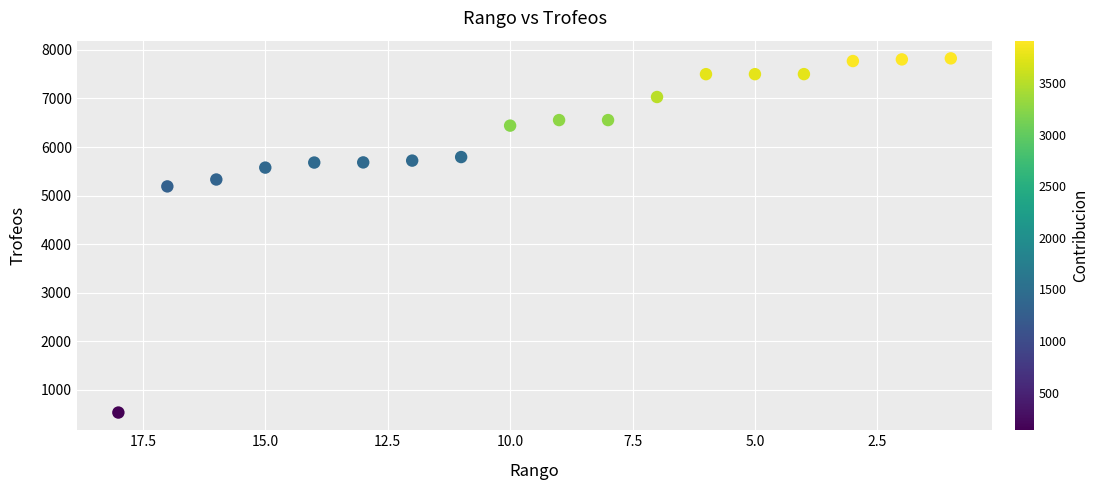

What is the range of X values (max minus min)?

17